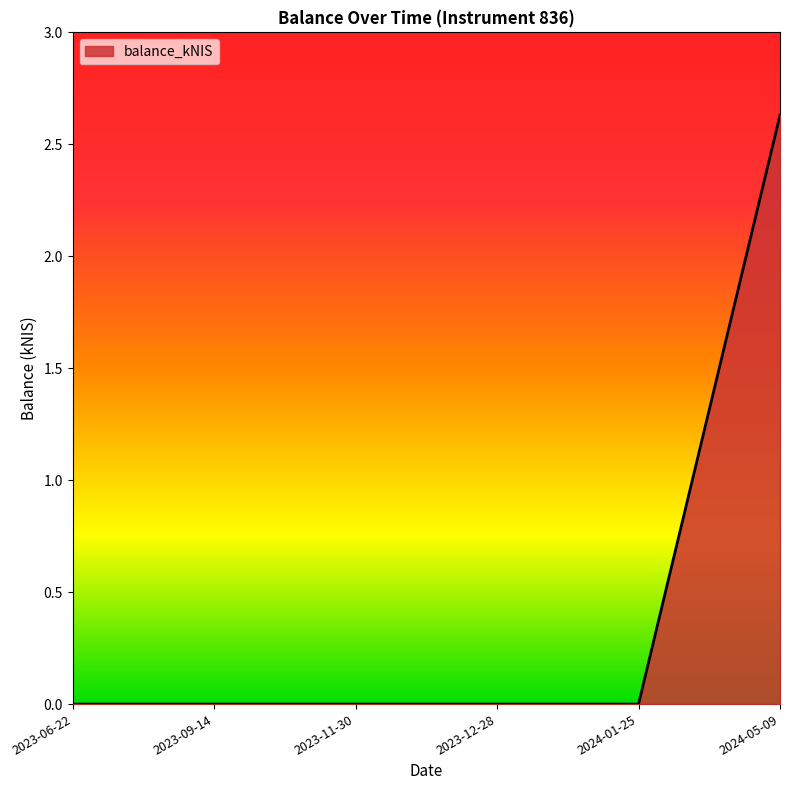

What is the difference between the maximum and minimum values?

2.6